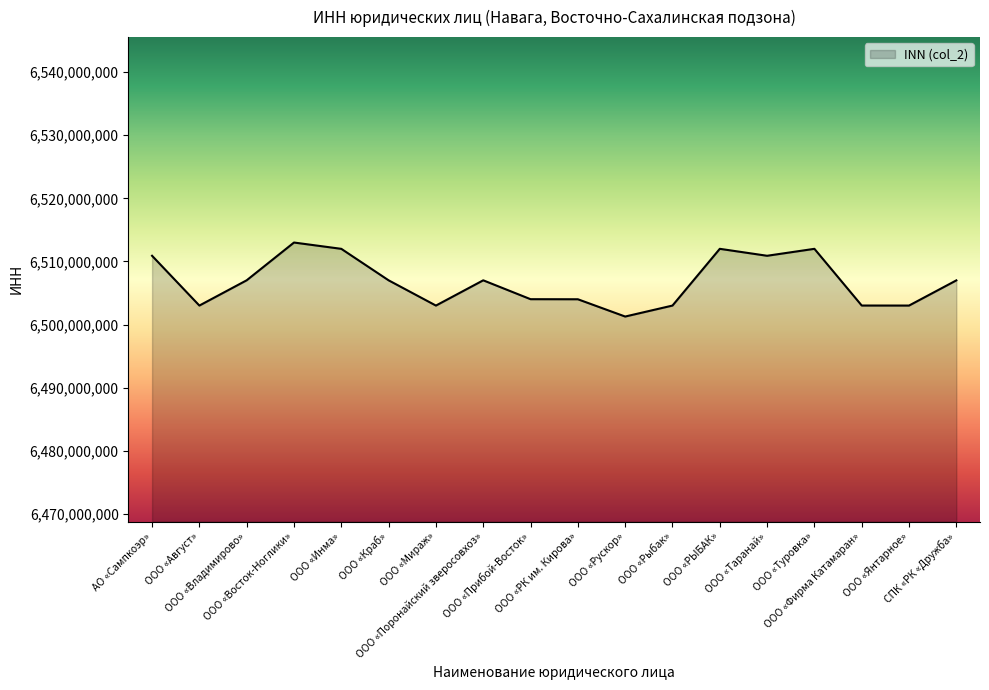

What is the maximum value shown in the chart?

6513000769